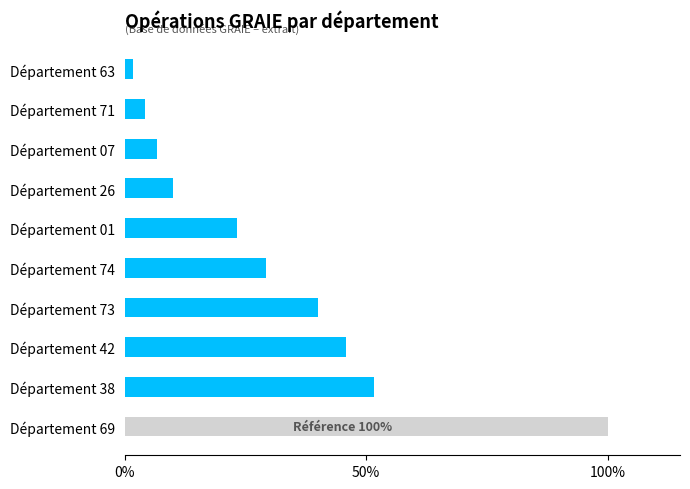

How many series are shown in this chart?

1